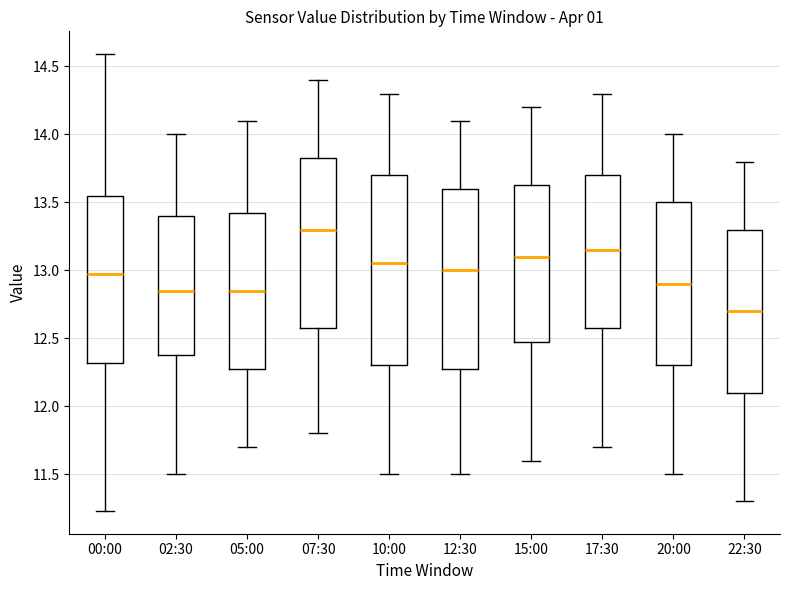

Comparing the boxes themselves (not the whiskers), which one is the tallest?

10:00